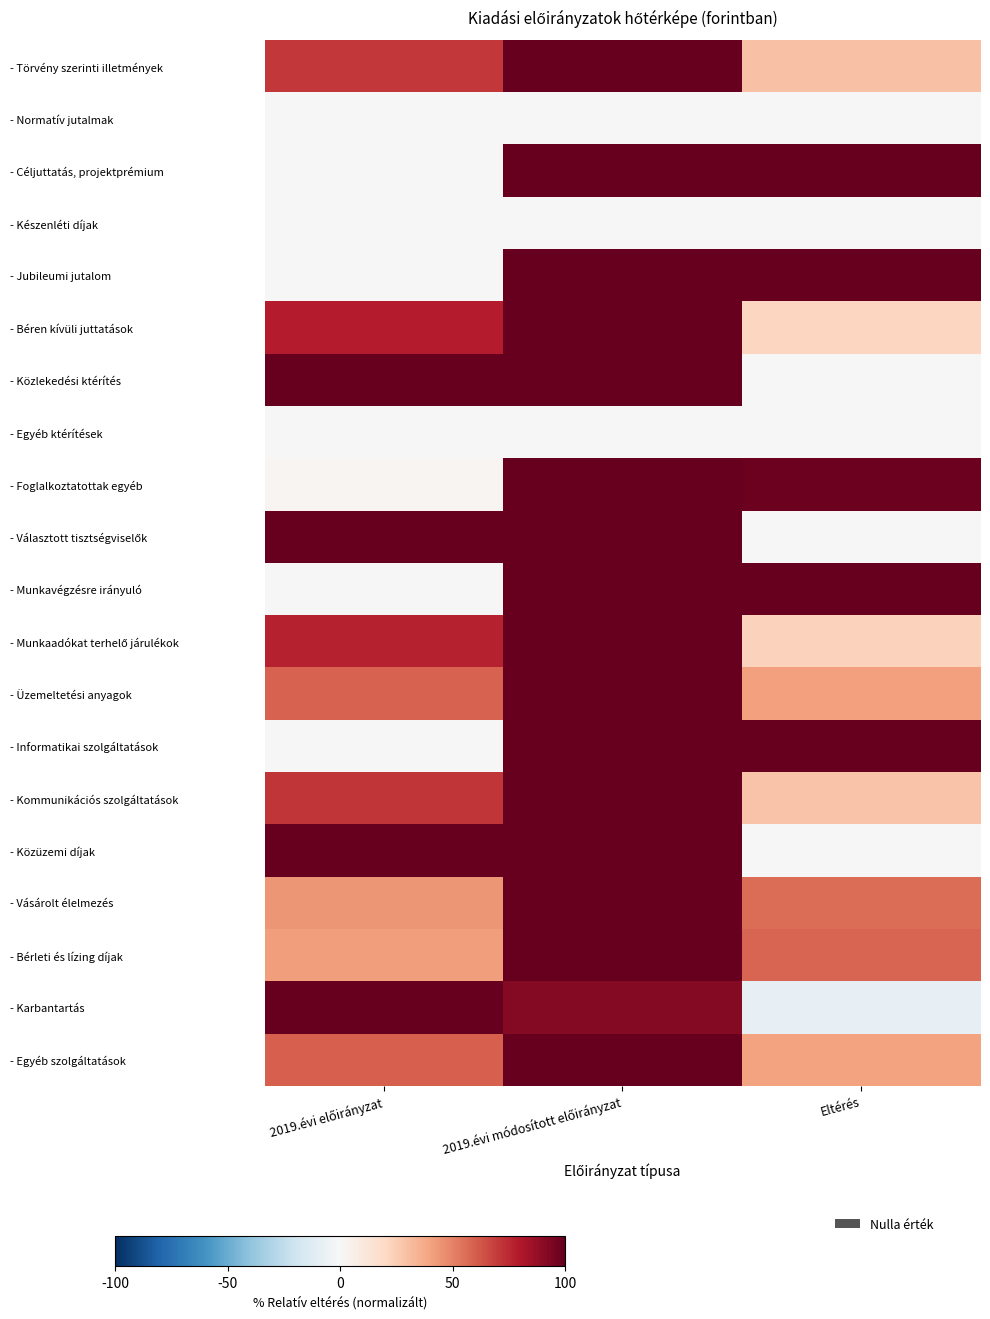

Which has a higher value, Eltérés or 2019.évi előirányzat?

2019.évi előirányzat